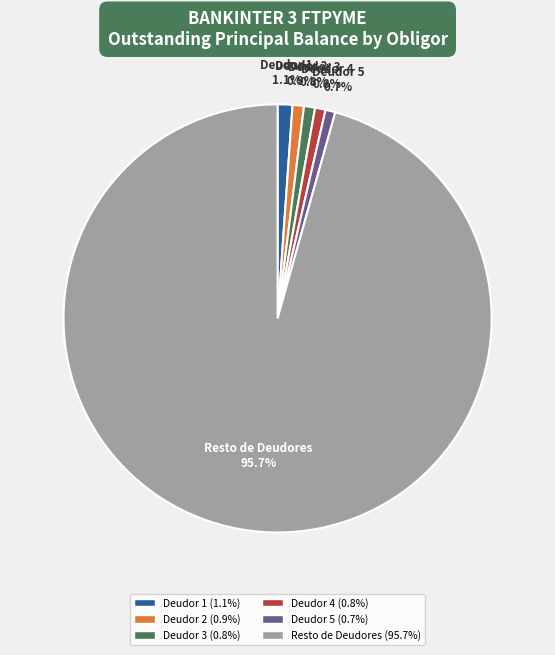

Count the number of slices in the pie.

6